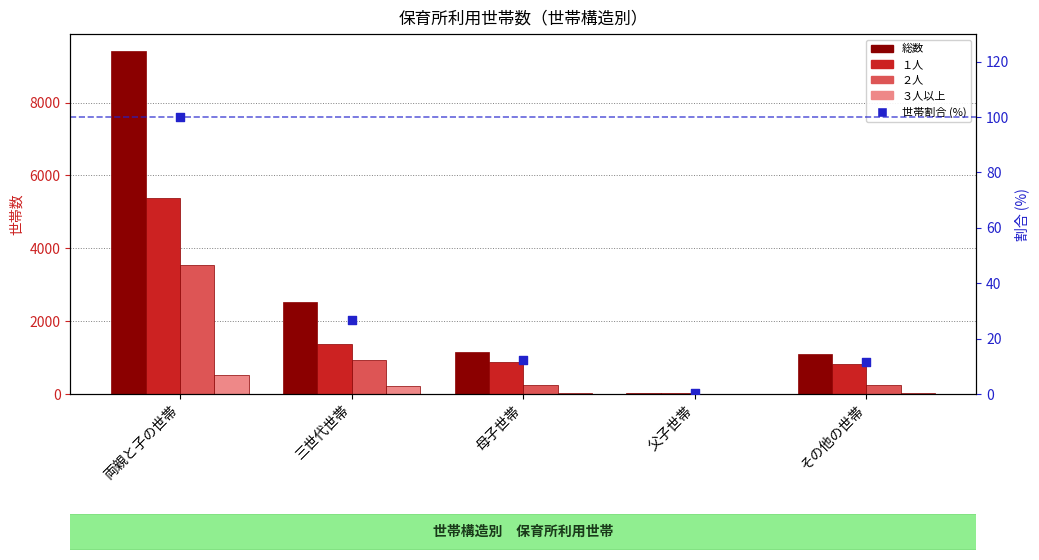

Which series has the largest total across all categories?

総数